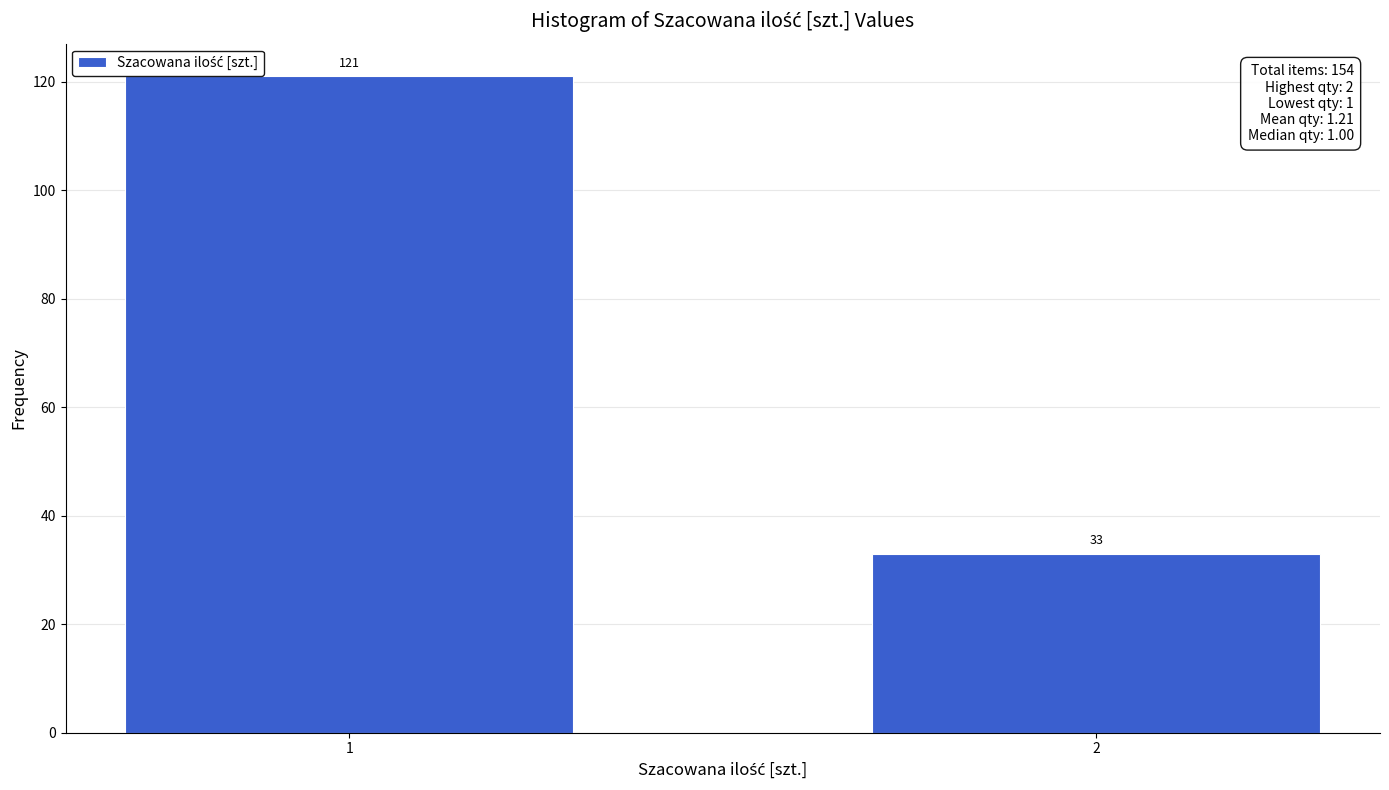

Reading left to right, what are all the values shown in this chart?

121	33